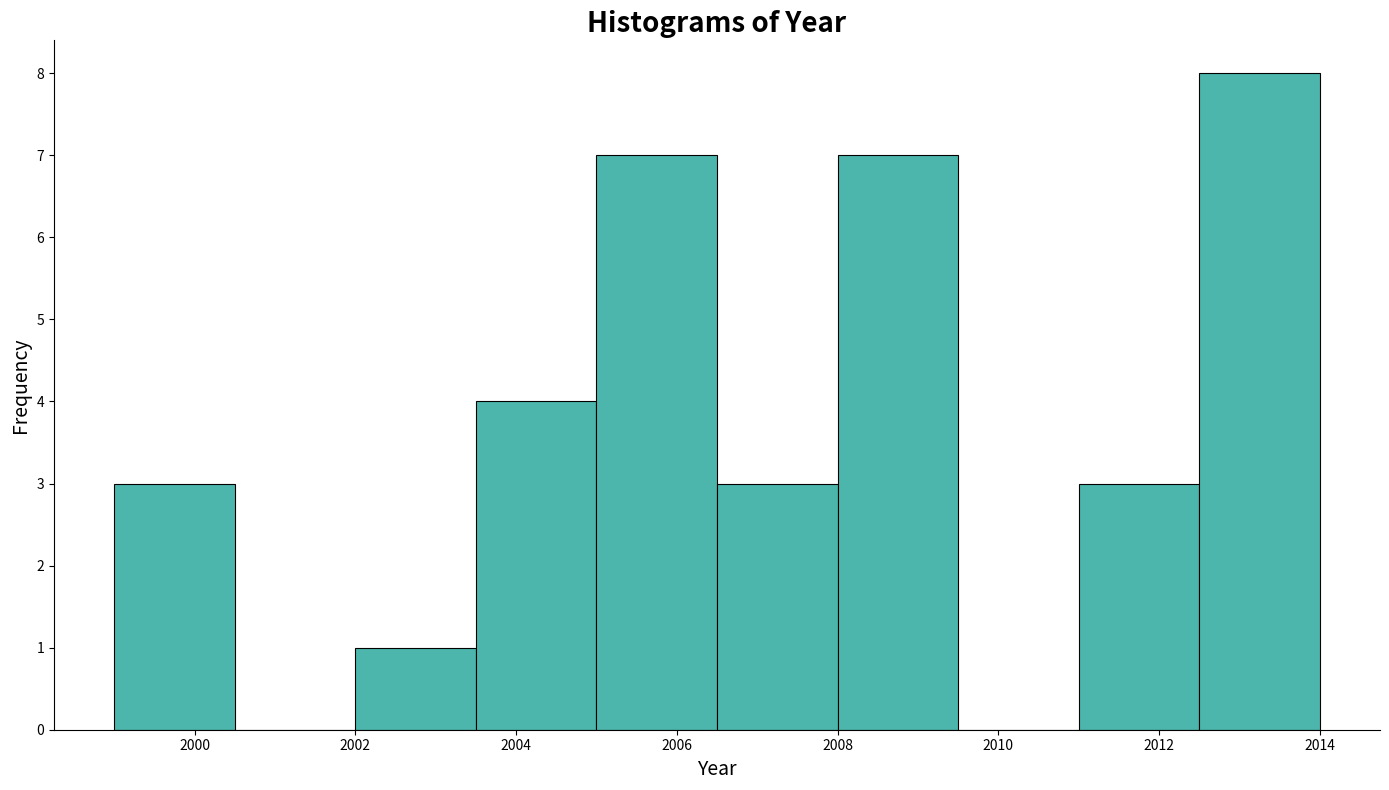

Reading left to right, transcribe this chart: for each bar, give the range it covers on the x-axis and its height. Neither the bar edges nor the heights are printed on the chart, so give them approximately, as read against the axes.

1999.0 to 2000.5: 3
2000.5 to 2002.0: 0
2002.0 to 2003.5: 1
2003.5 to 2005.0: 4
2005.0 to 2006.5: 7
2006.5 to 2008.0: 3
2008.0 to 2009.5: 7
2009.5 to 2011.0: 0
2011.0 to 2012.5: 3
2012.5 to 2014.0: 8